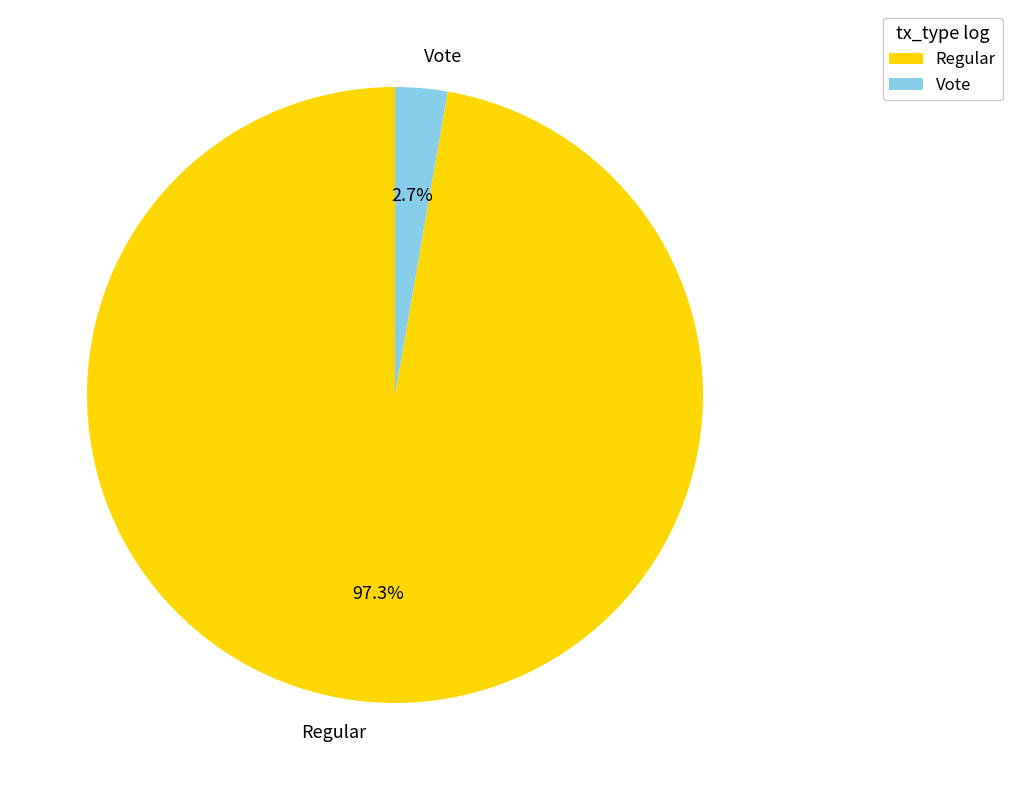

Between Vote and Regular, which is larger?

Regular